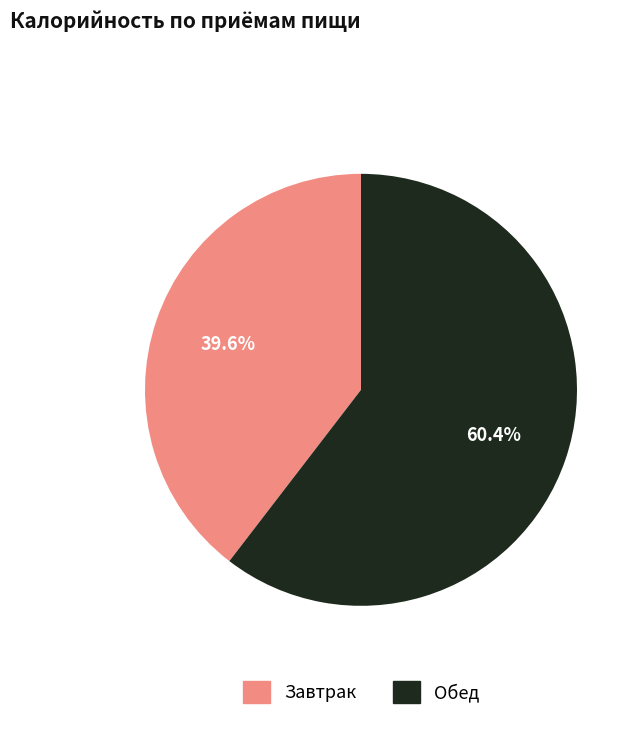

How many segments does this pie chart have?

2